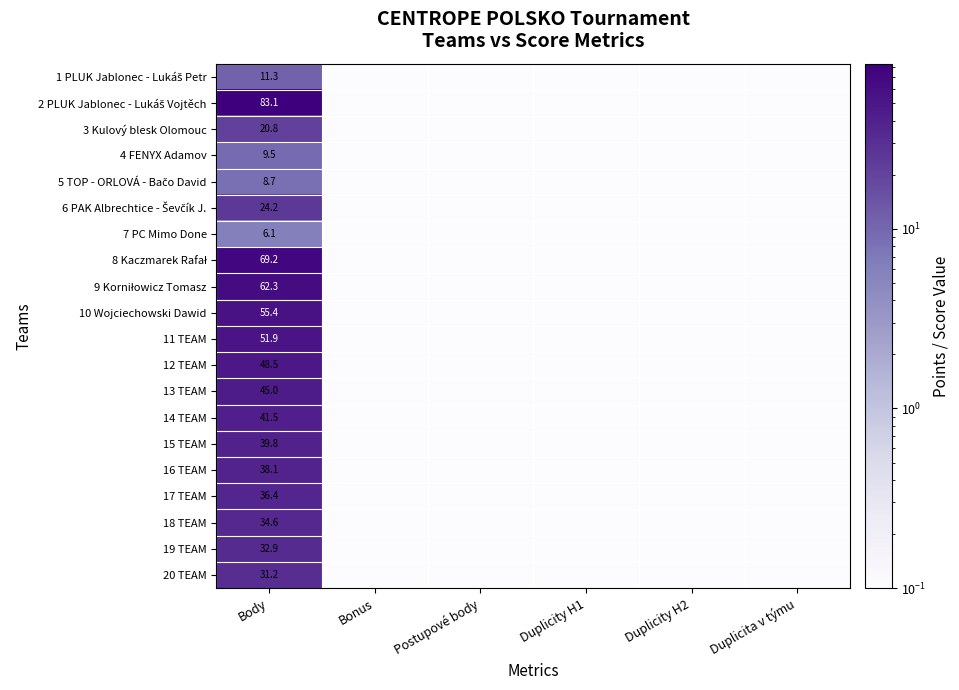

Is it true that 4 FENYX Adamov equals 16.9 at Body?

False